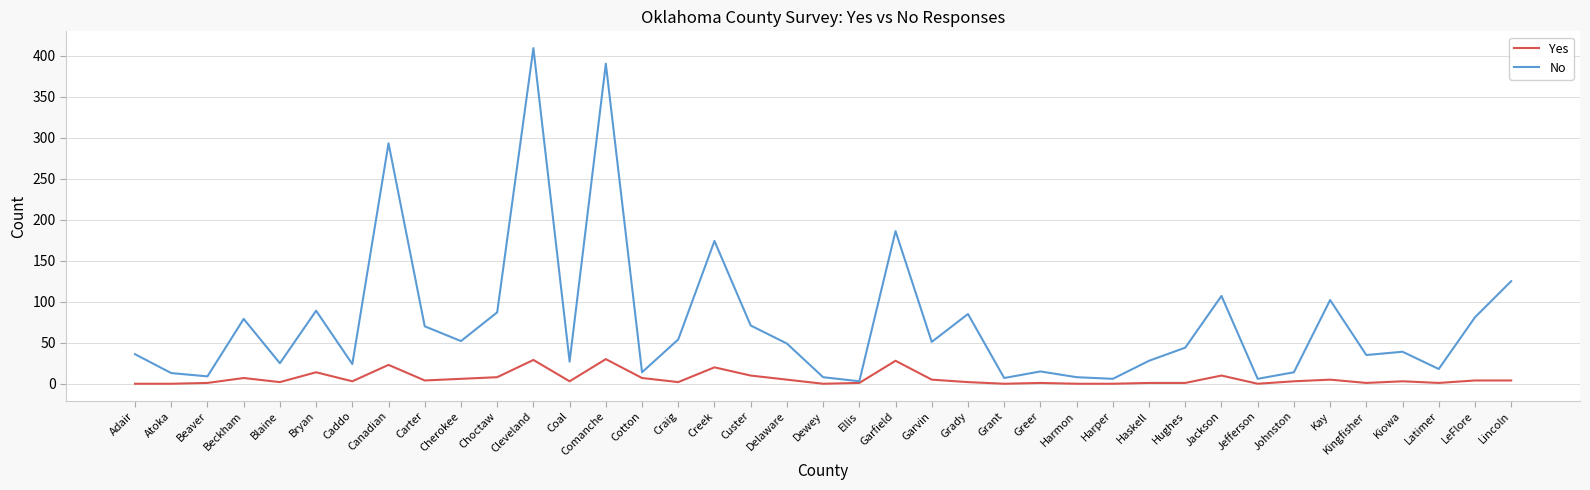

Rank the series by their maximum value, from lowest to highest.

Yes, No